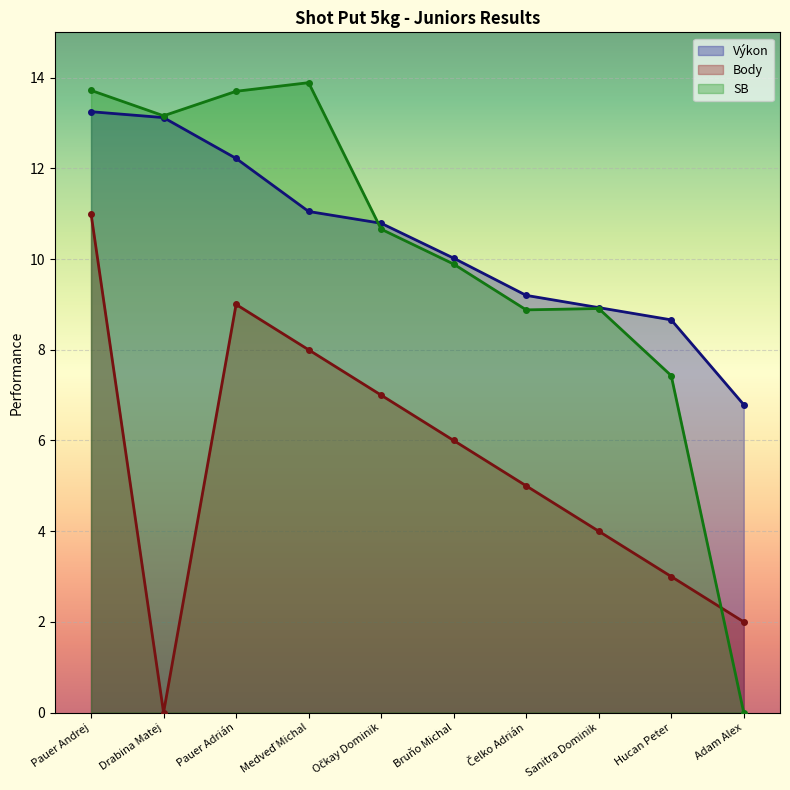

At Bruňo Michal, list the series in order from largest to smallest.

Výkon, SB, Body